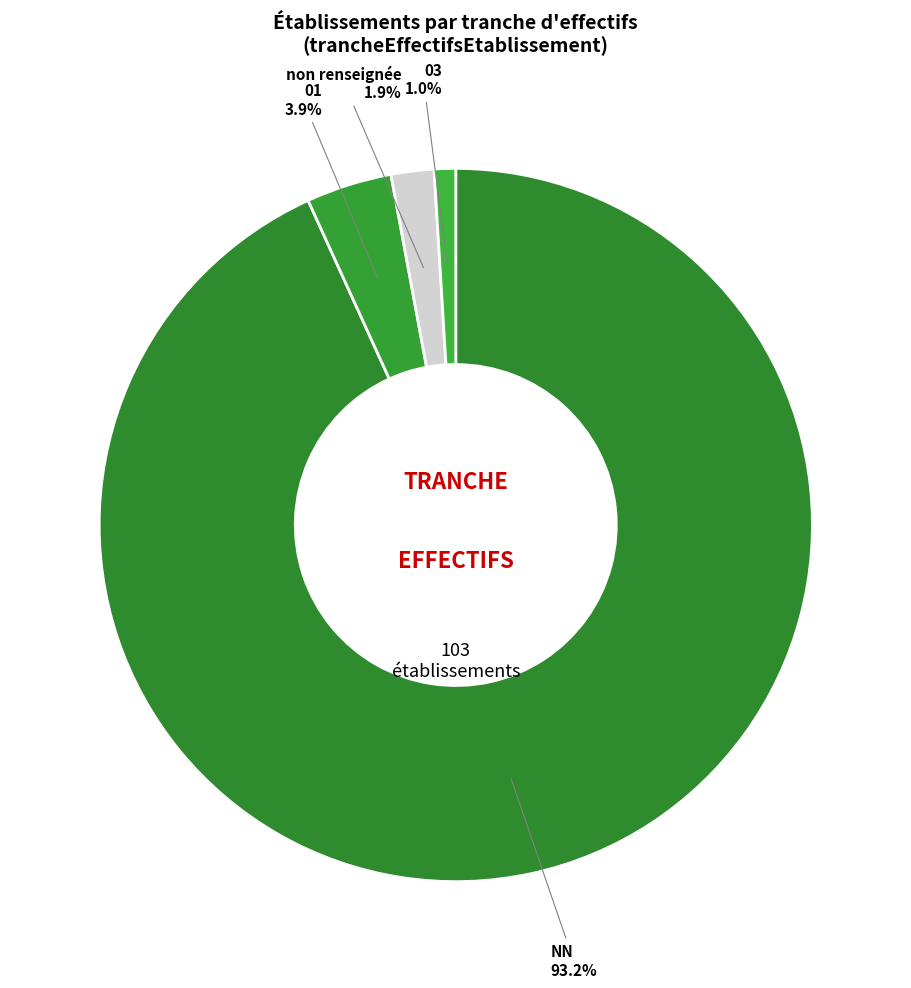

How many slices are in this pie chart?

4